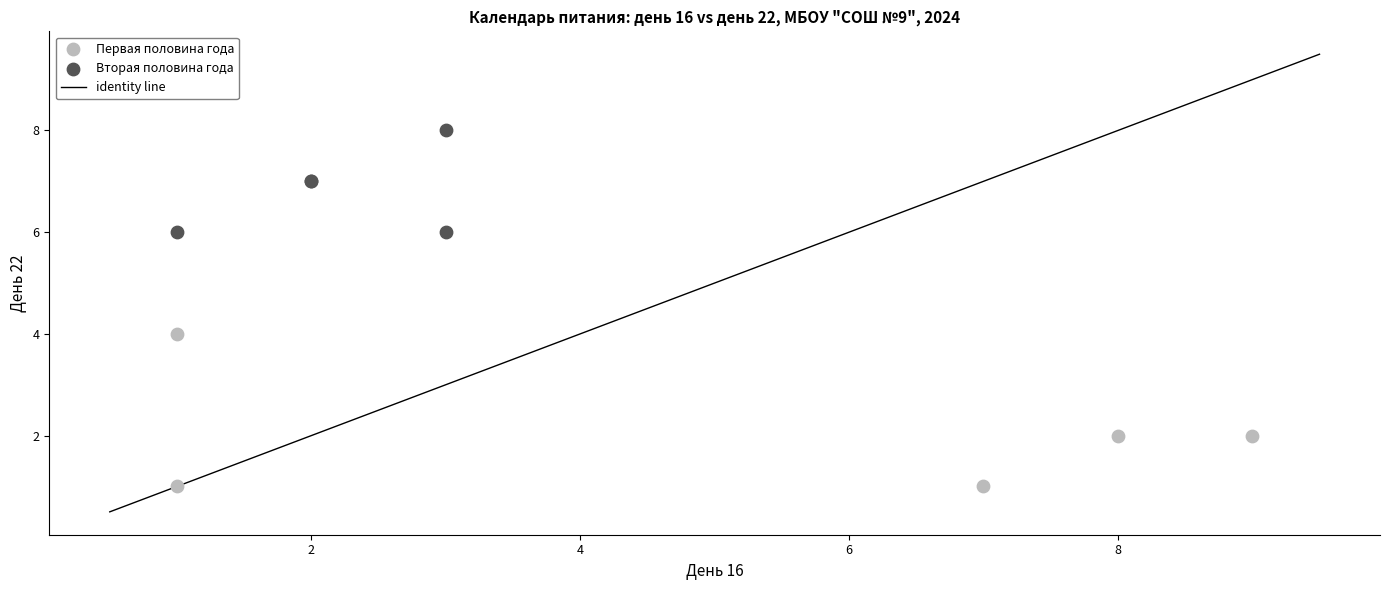

Which series contains the lowest Y value?

Первая половина года